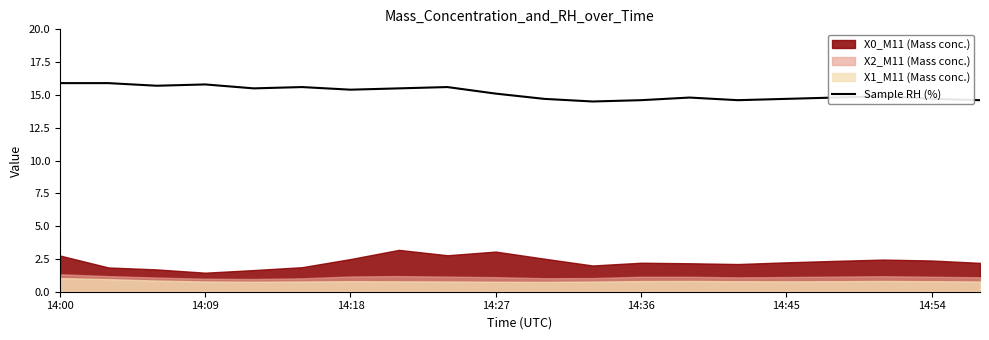

What is the difference between the second highest and second lowest values?

1.3